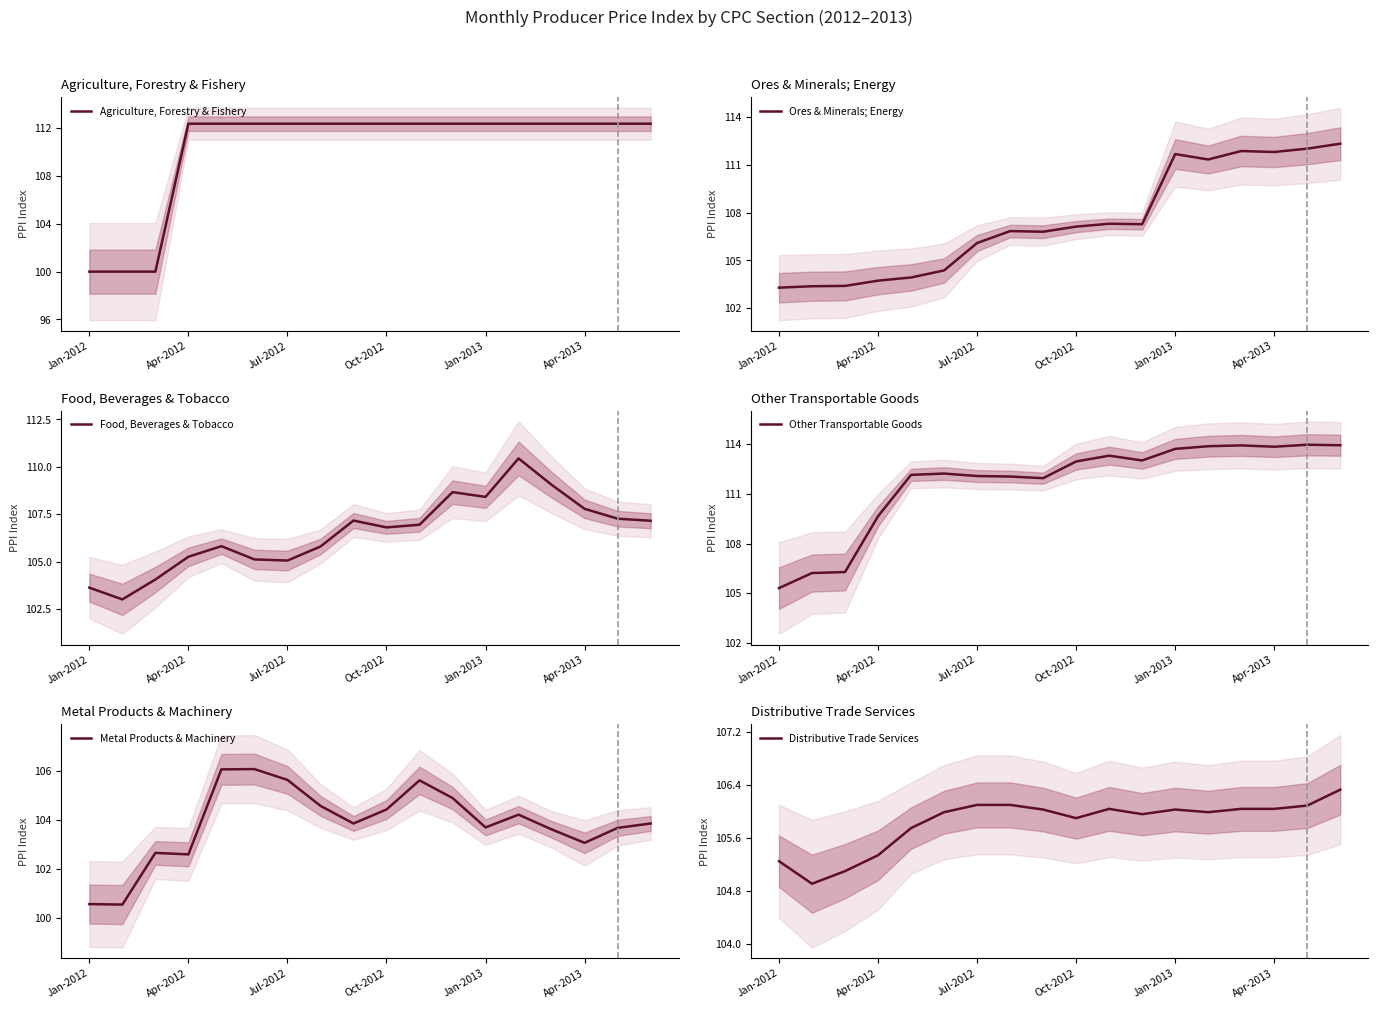

True or false: Distributive Trade Services and Agriculture, Forestry & Fishery intersect in this chart.

True